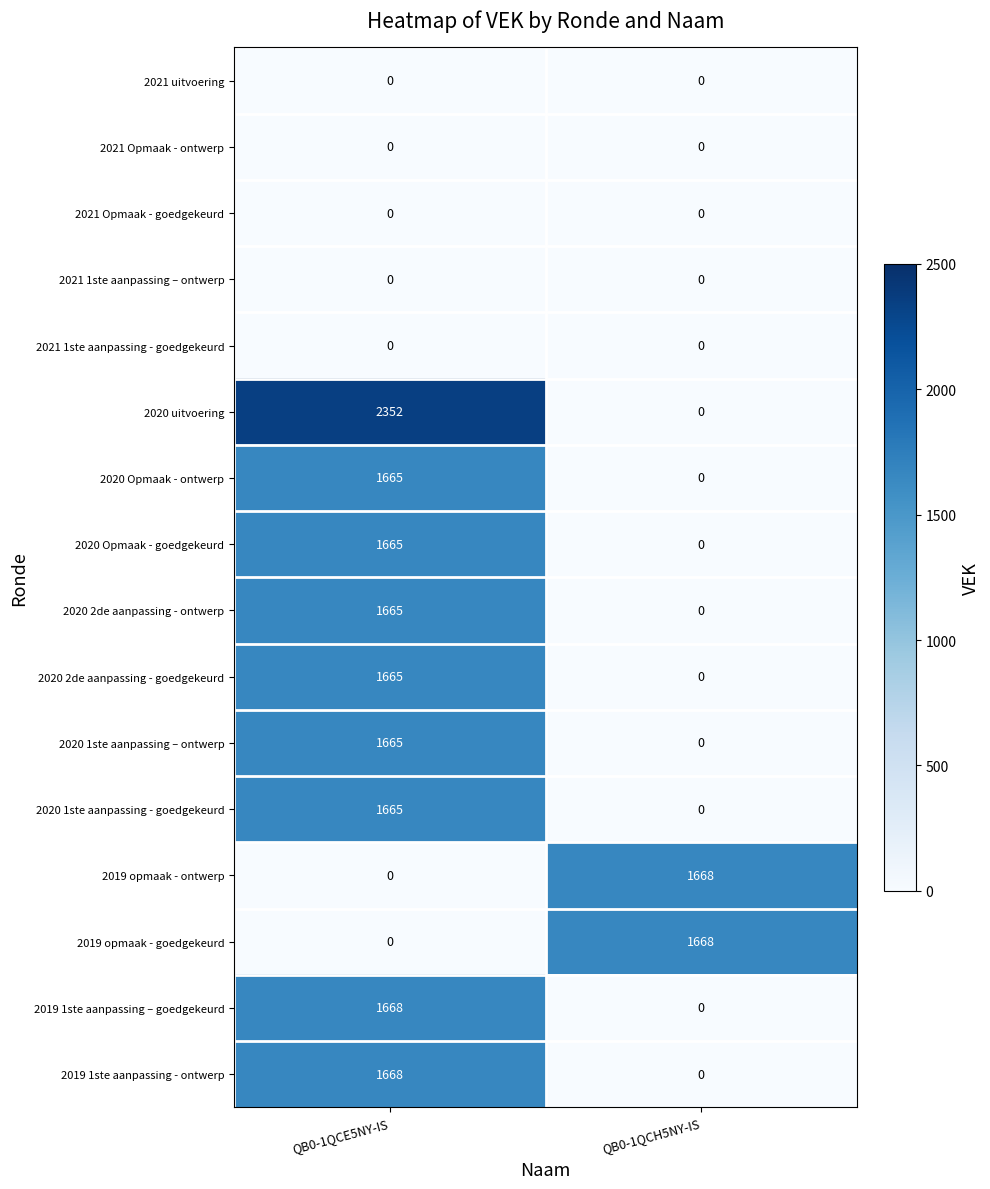

The 2020 Opmaak - ontwerp series shows 508 at QB0-1QCH5NY-IS. True or false?

False